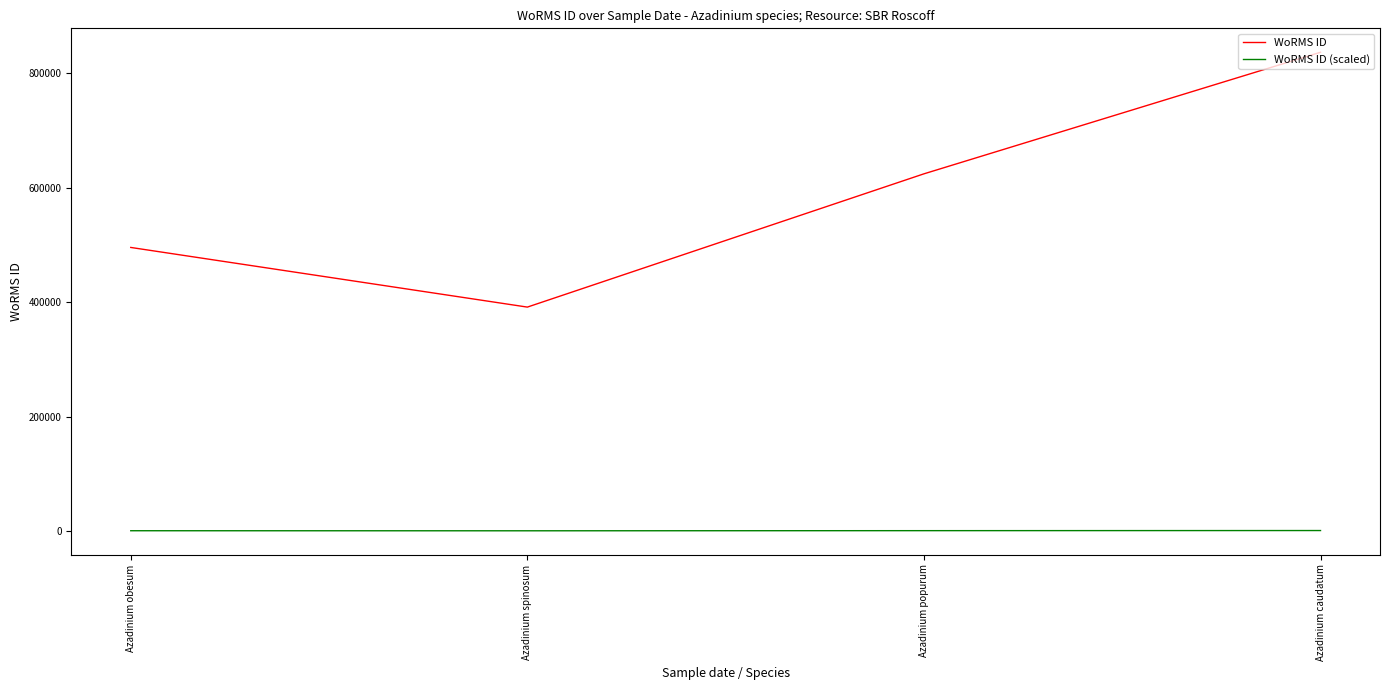

What is the difference between the highest and lowest values at Azadinium obesum?

495308.2